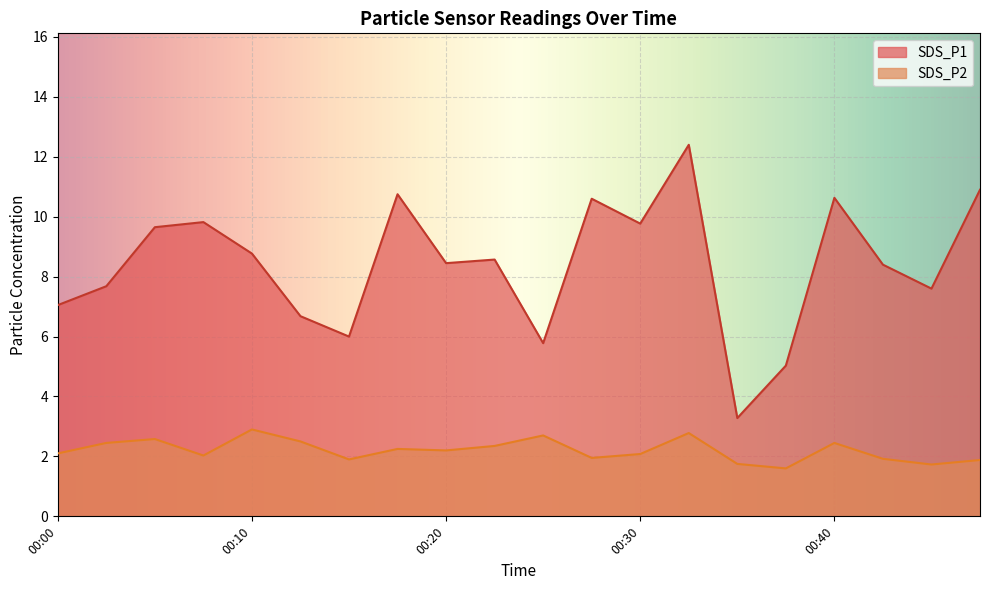

Which label corresponds to the smallest value in the chart?

00:37